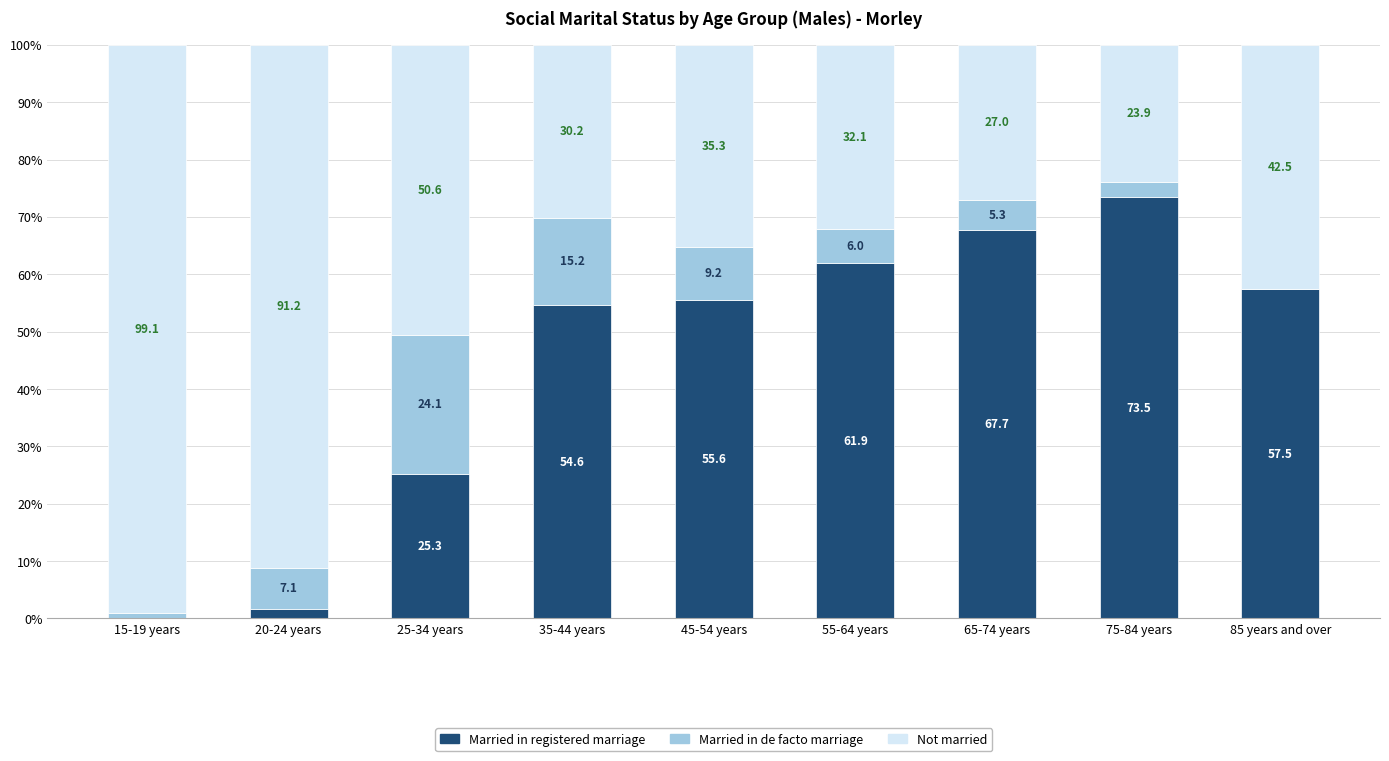

What is the highest value of the Married in registered marriage series?

73.5